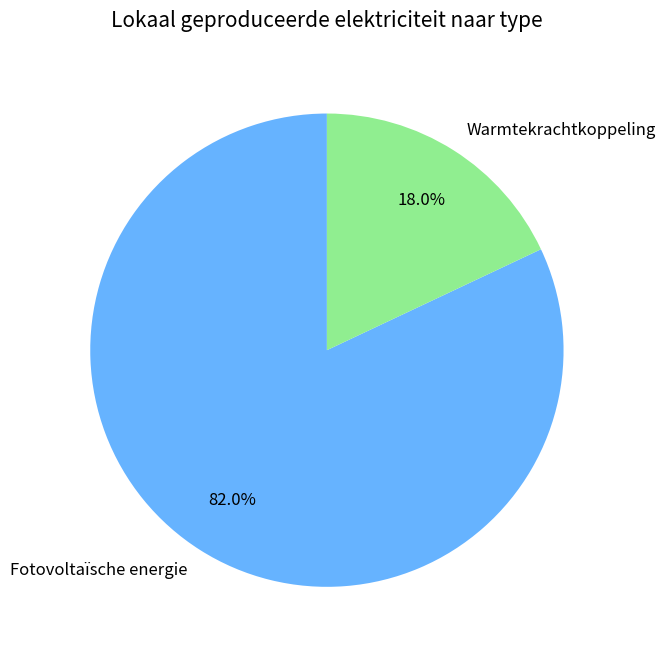

What is the total percentage of Fotovoltaïsche energie and Warmtekrachtkoppeling?

100.0%